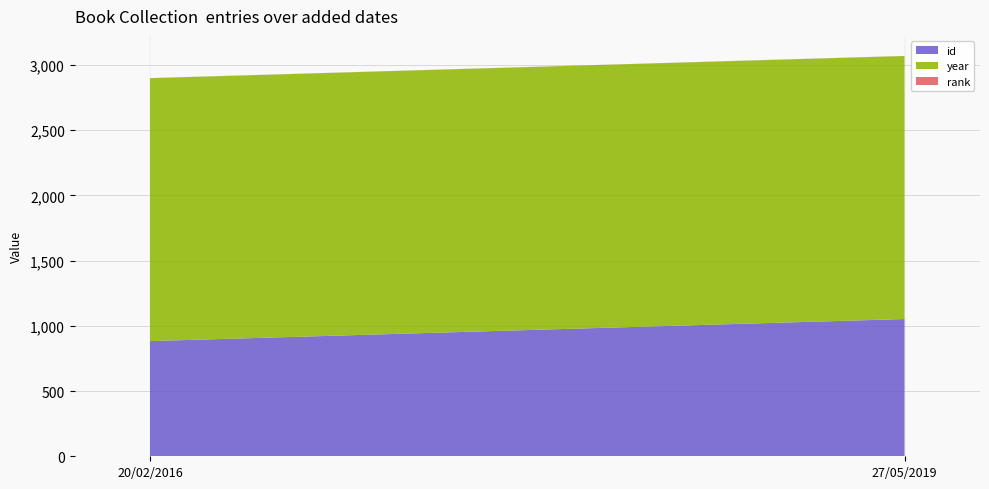

Reading left to right, list all the values displayed in this chart.

id: 883	1052
year: 2015	2016
rank: 1	1